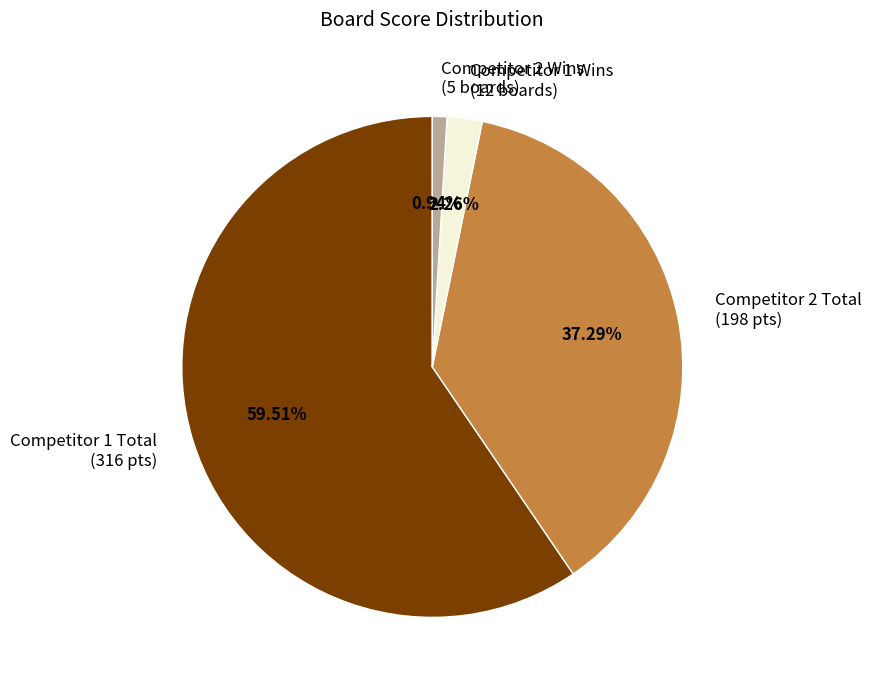

Is the sum of Competitor 2 Wins (5 boards) and Competitor 1 Wins (12 boards) greater than half?

No